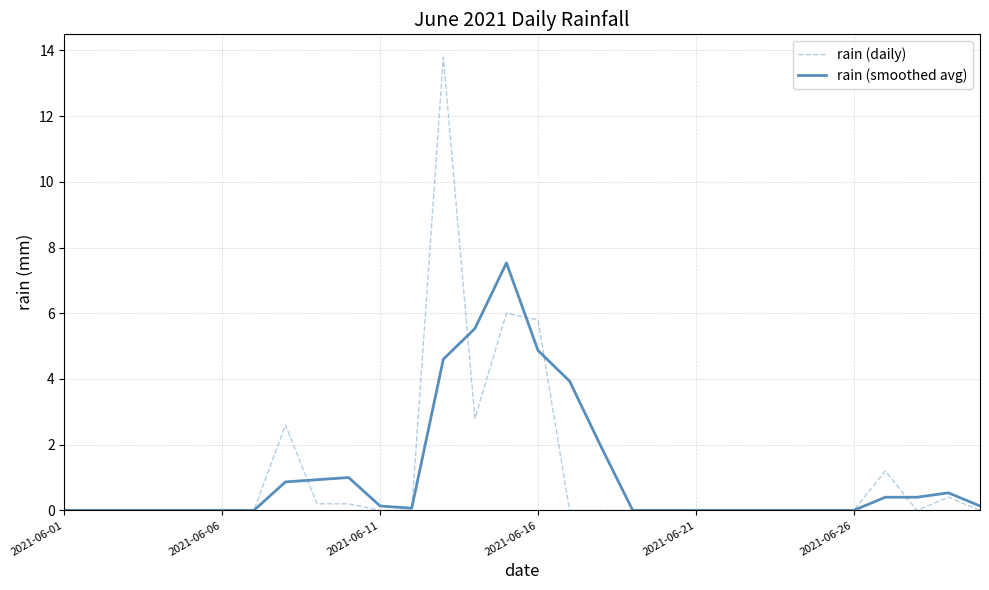

What is the maximum value for rain (smoothed avg)?

7.5